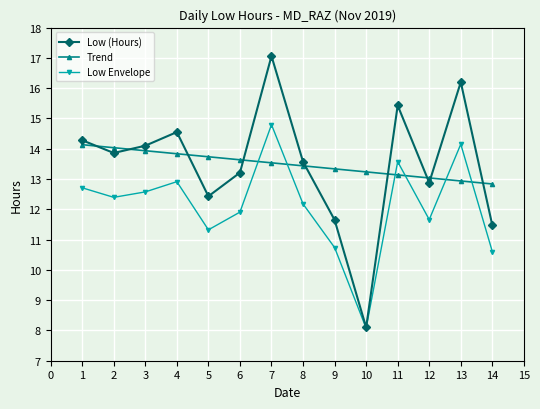

What is the highest value of the Low (Hours) series?

17.1